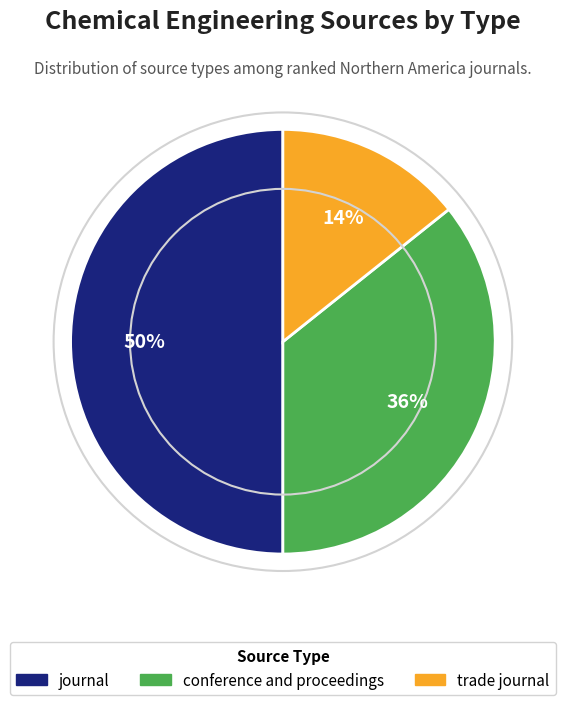

To the nearest percent, what is the combined percentage of conference and proceedings and trade journal?

50%